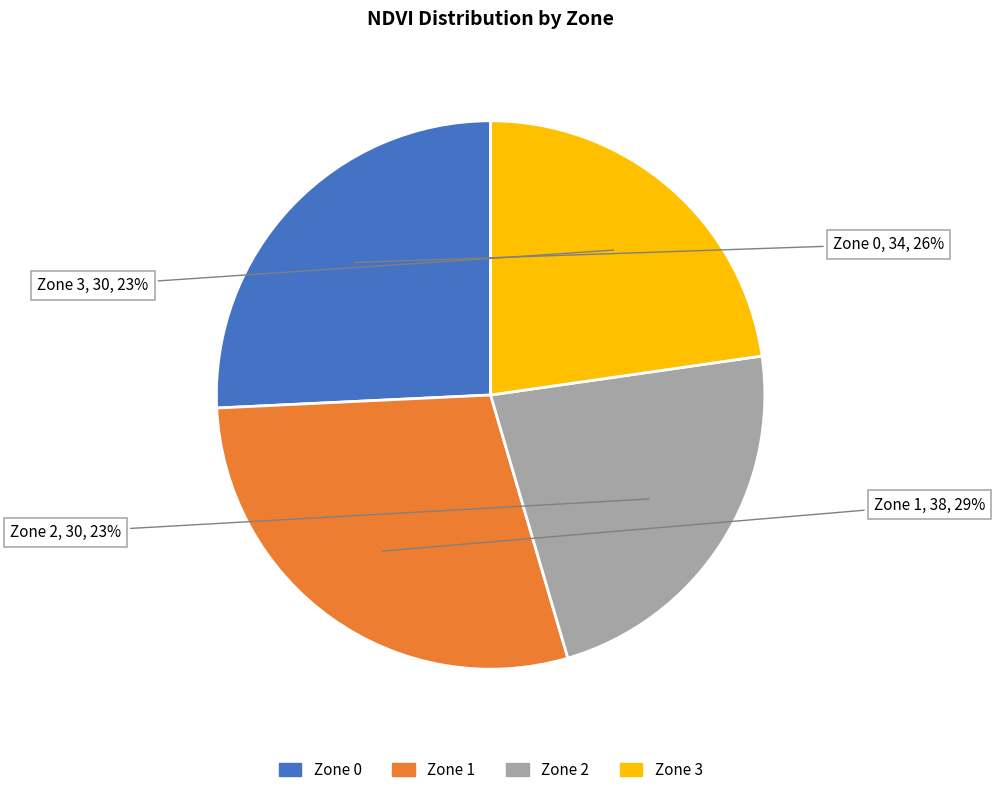

To the nearest percent, what is the difference between the largest and smallest slice percentages?

6%